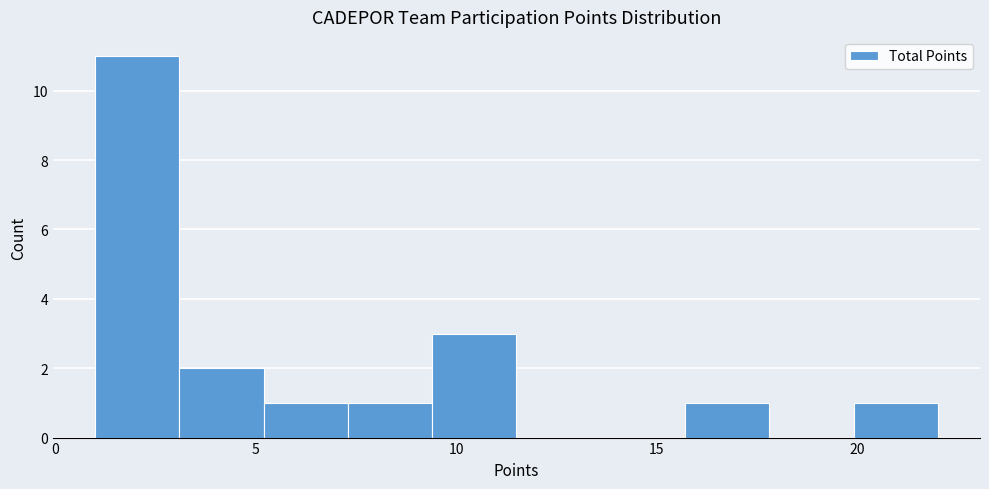

Reading left to right, list every bar in this chart as the range it spans on the x-axis followed by its height. Neither the bar edges nor the heights are printed on the chart, so give them approximately, as read against the axes.

1.0 to 3.1: 11
3.1 to 5.2: 2
5.2 to 7.3: 1
7.3 to 9.4: 1
9.4 to 11.5: 3
11.5 to 13.6: 0
13.6 to 15.7: 0
15.7 to 17.8: 1
17.8 to 19.9: 0
19.9 to 22.0: 1